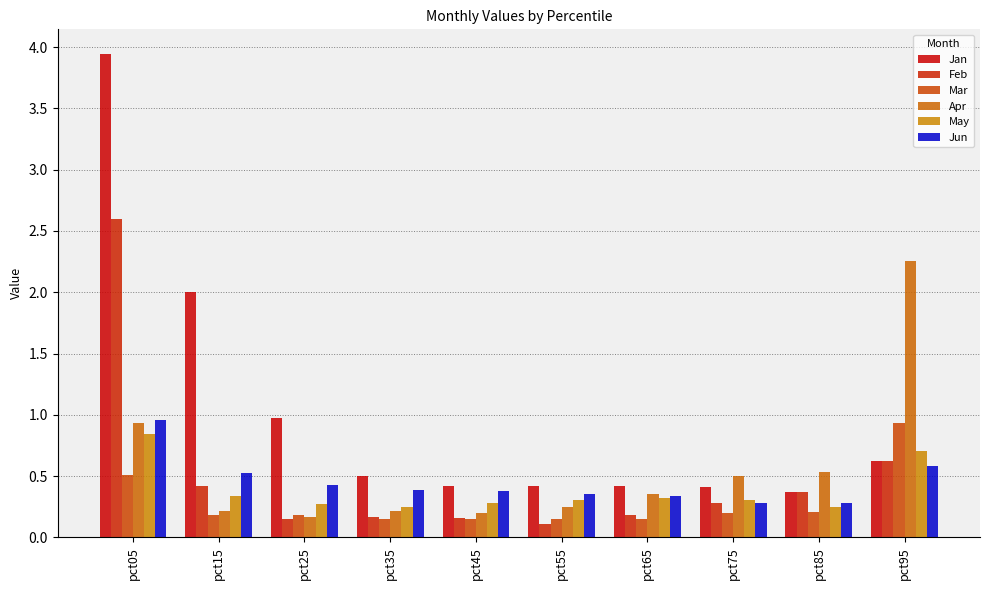

Between pct25 and pct35, which series saw the biggest shift?

Jan